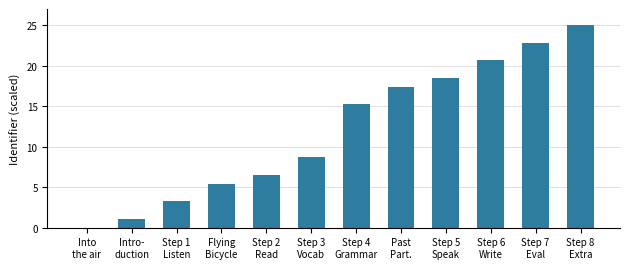

What is the greatest value displayed?

25.0